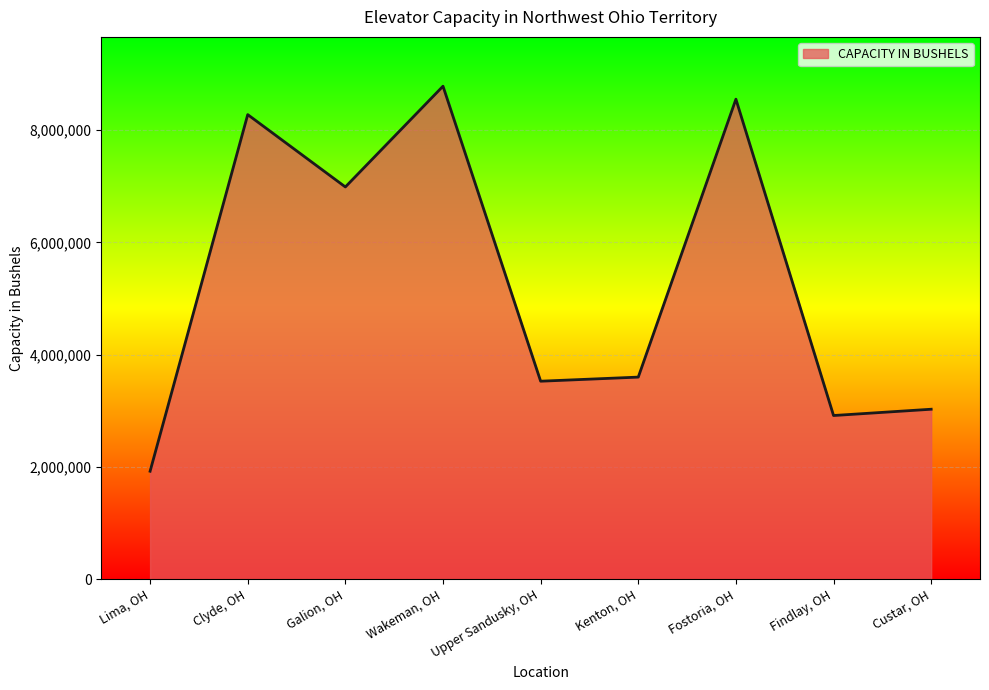

What position from the left is Kenton, OH?

6